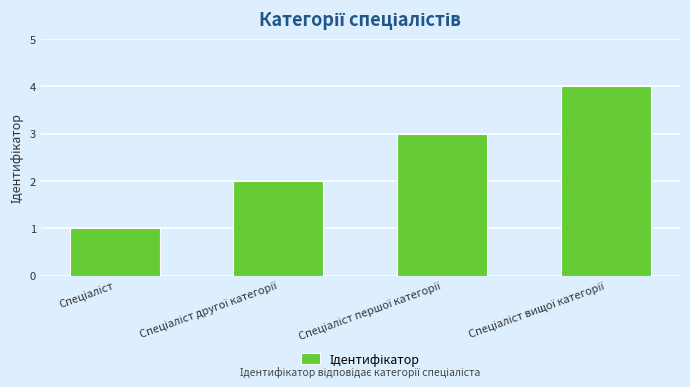

What is the maximum value shown in the chart?

4